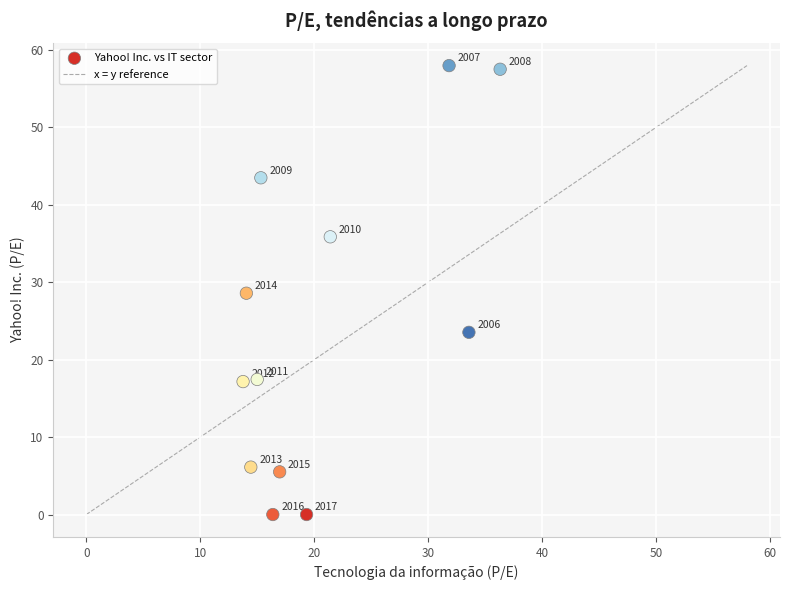

What Y value in the scatter plot is closest to 28?

28.6